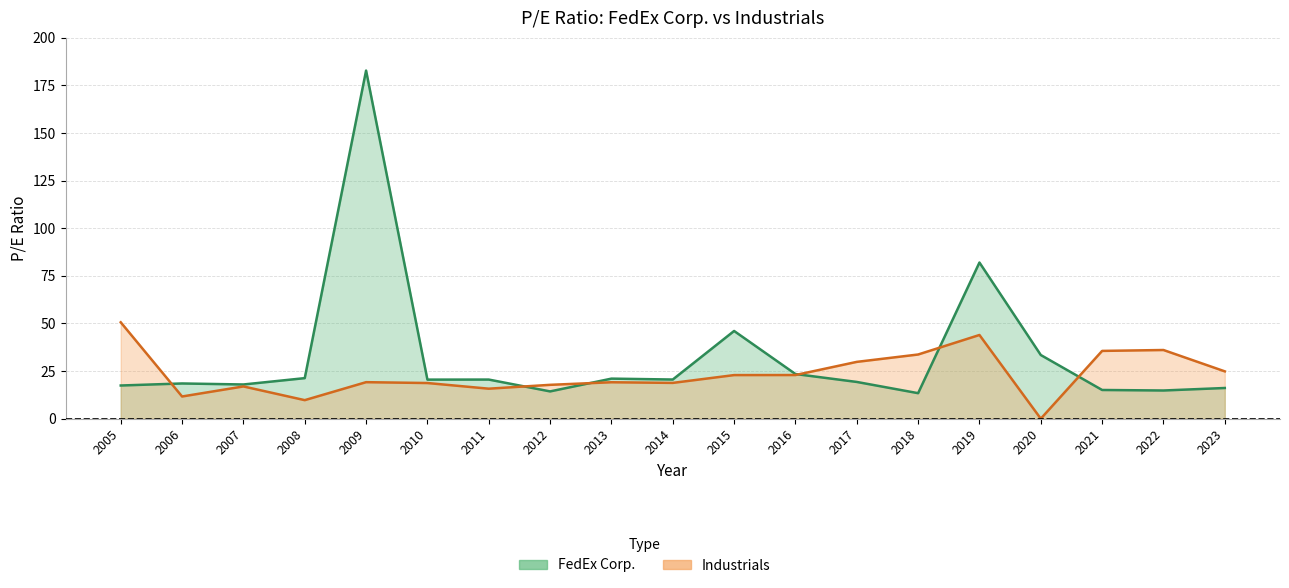

Where does the FedEx Corp. series first go above 20?

2008